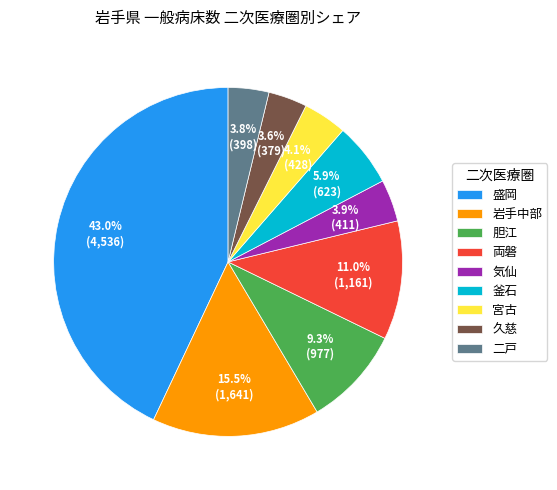

What is the ratio of the value at 宮古 to the value at 二戸?

1.1